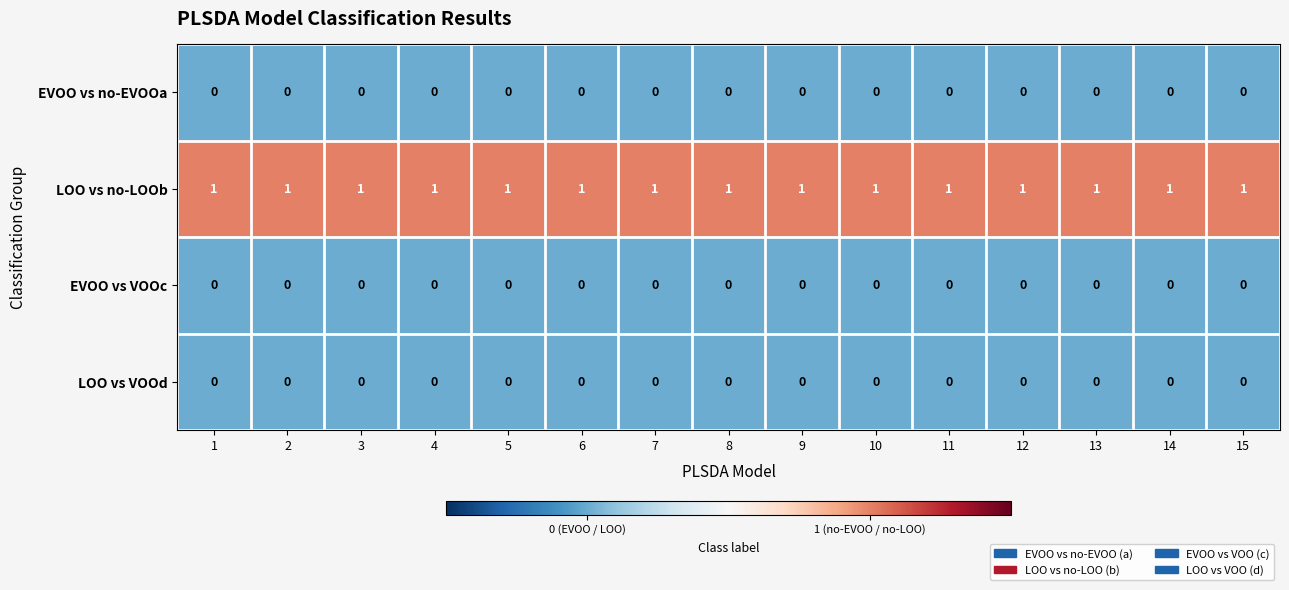

The LOO vs VOOd series shows 0 at 2. True or false?

True